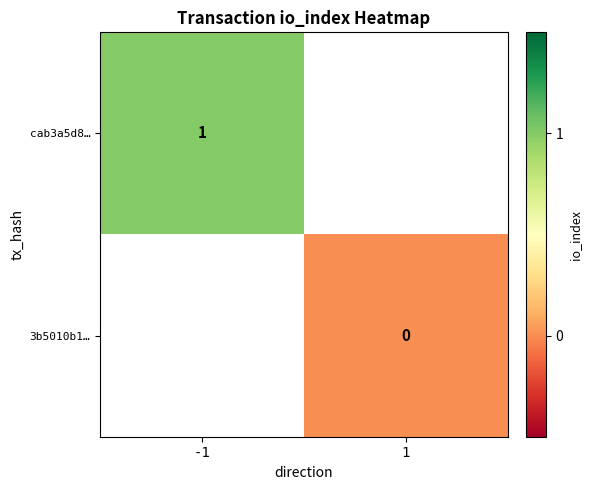

Which has a higher value, 1 or -1?

-1